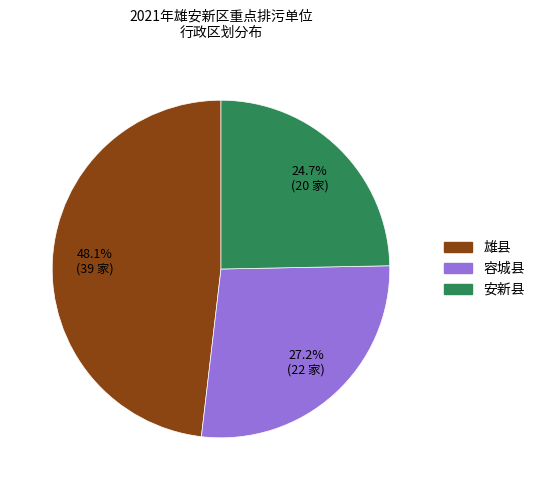

How many slices are in this pie chart?

3